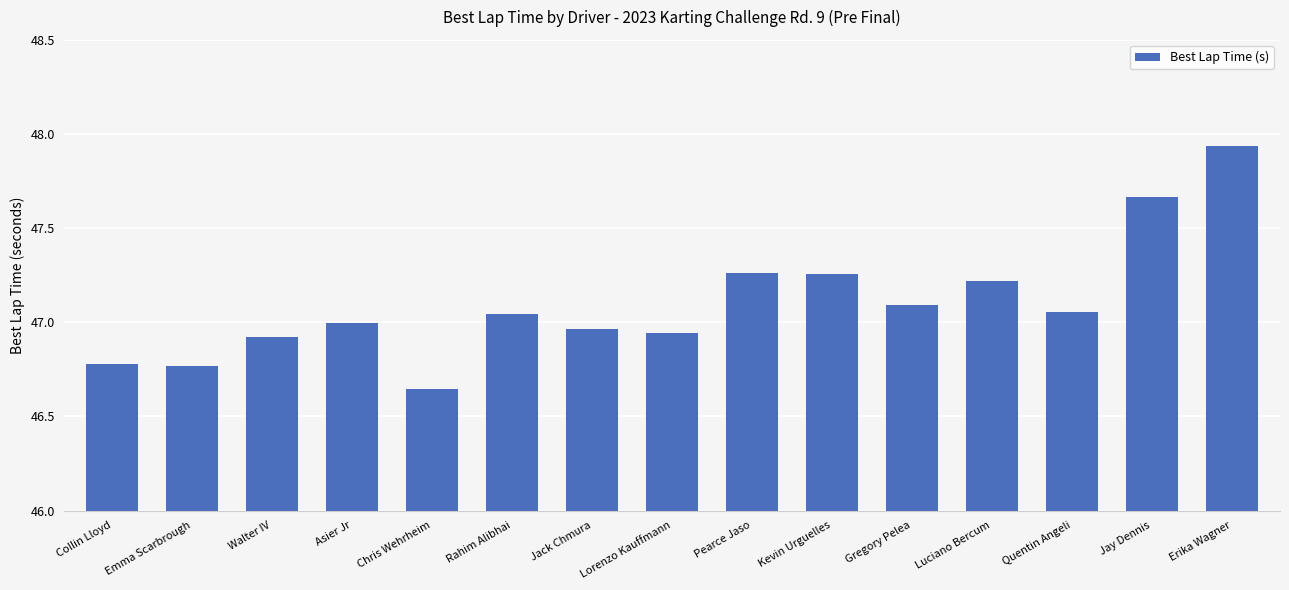

Does the chart contain any negative values?

No